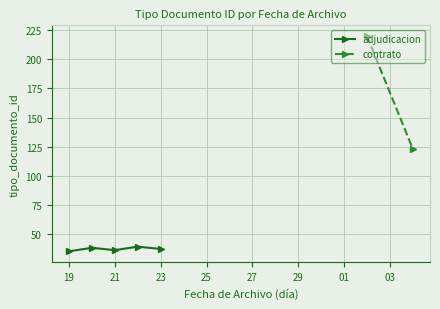

Is it true that adjudicacion equals 37 at 23?

True